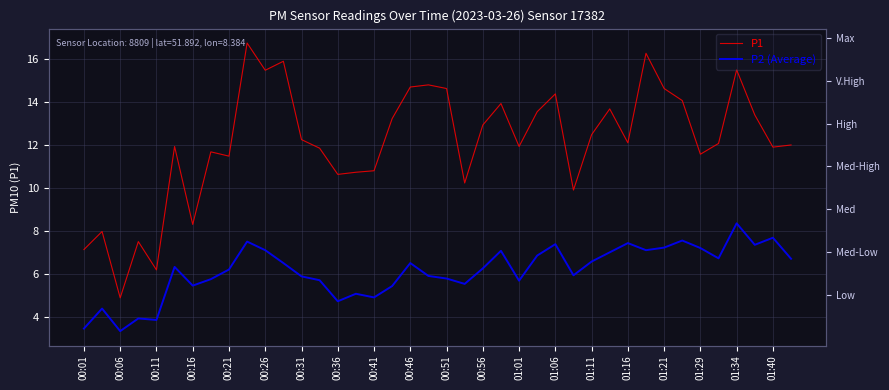

True or false: P2 (Average) and P1 intersect in this chart.

False